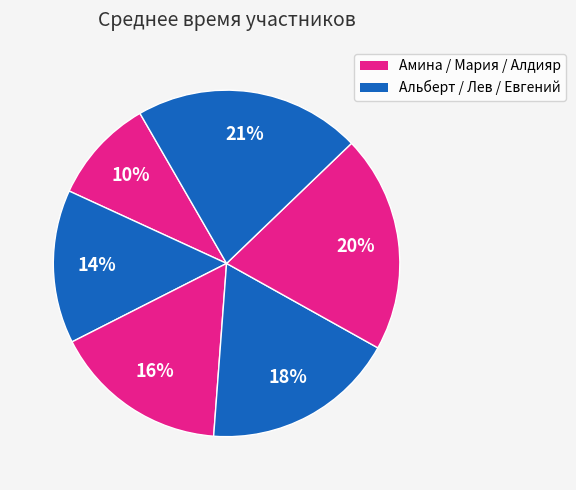

Rank the categories by value from highest to lowest.

Евгений Ткачёв, Алдияр Тунгушбаев, Лев Аронов, Мария Панченко, Альберт Валитов, Амина Чебочакова